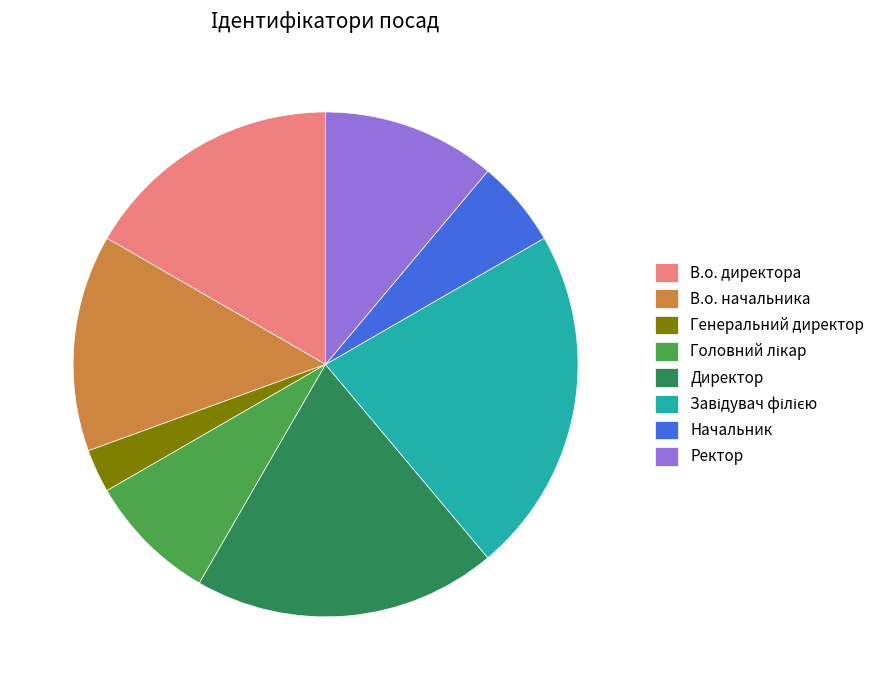

Does В.о. директора account for over 50% of the chart?

No